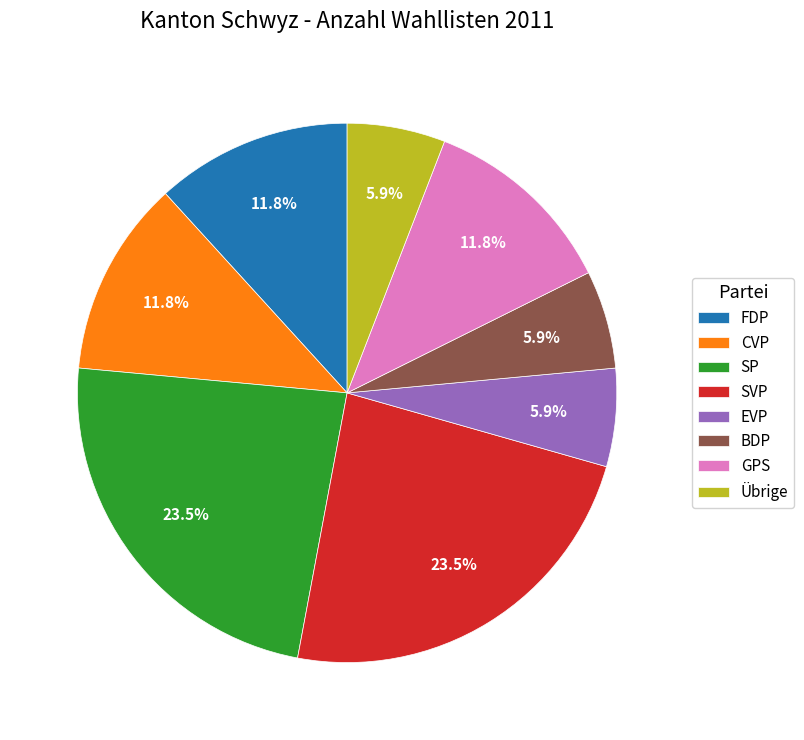

Is it true that Übrige is 18% of the pie?

False